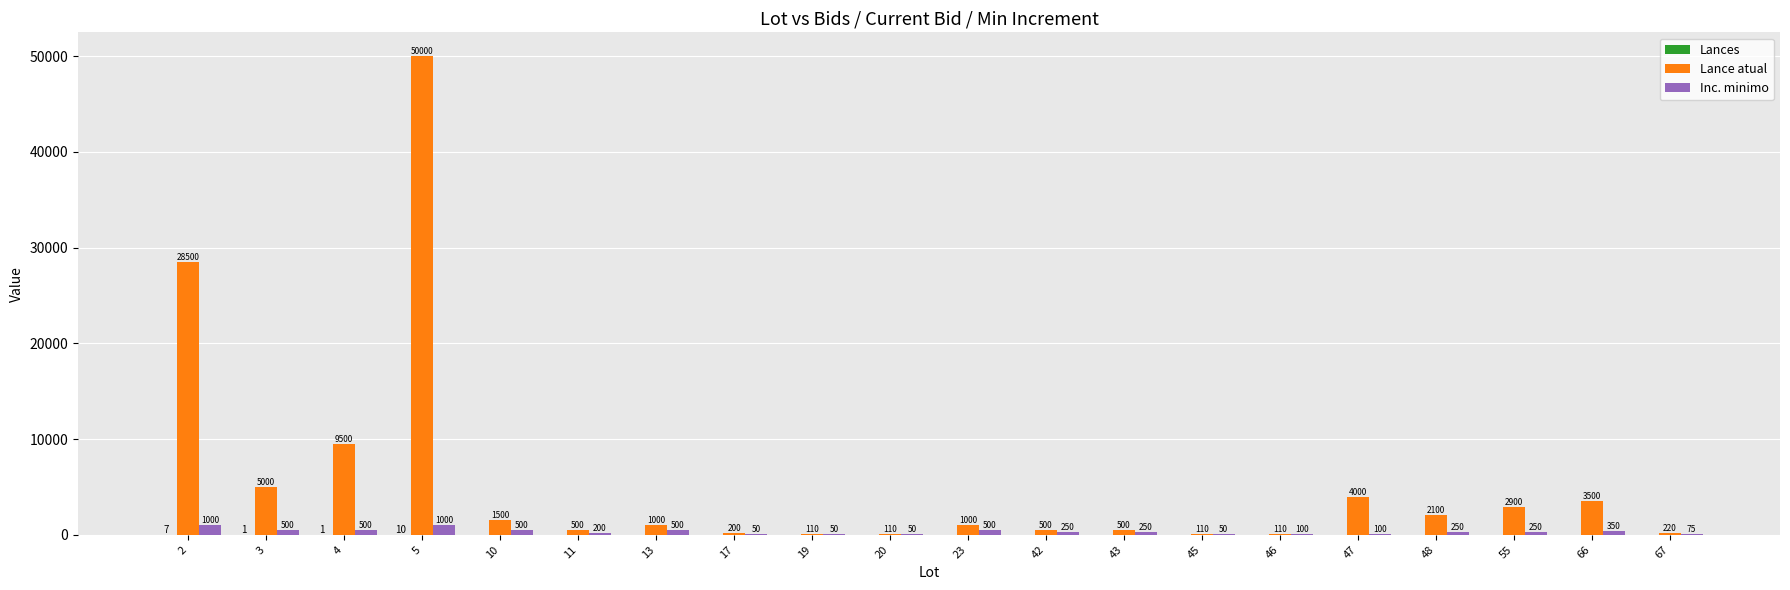

What is the sum of the Inc. minimo values at 20 and 48?

300